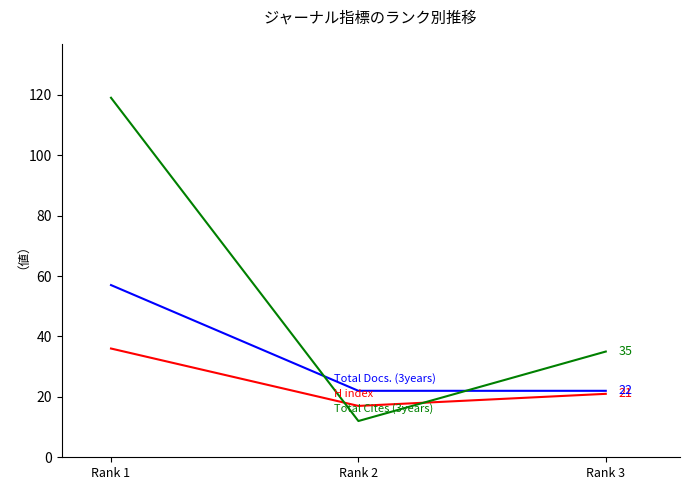

What is the difference between the highest and lowest values at Rank 3?

14